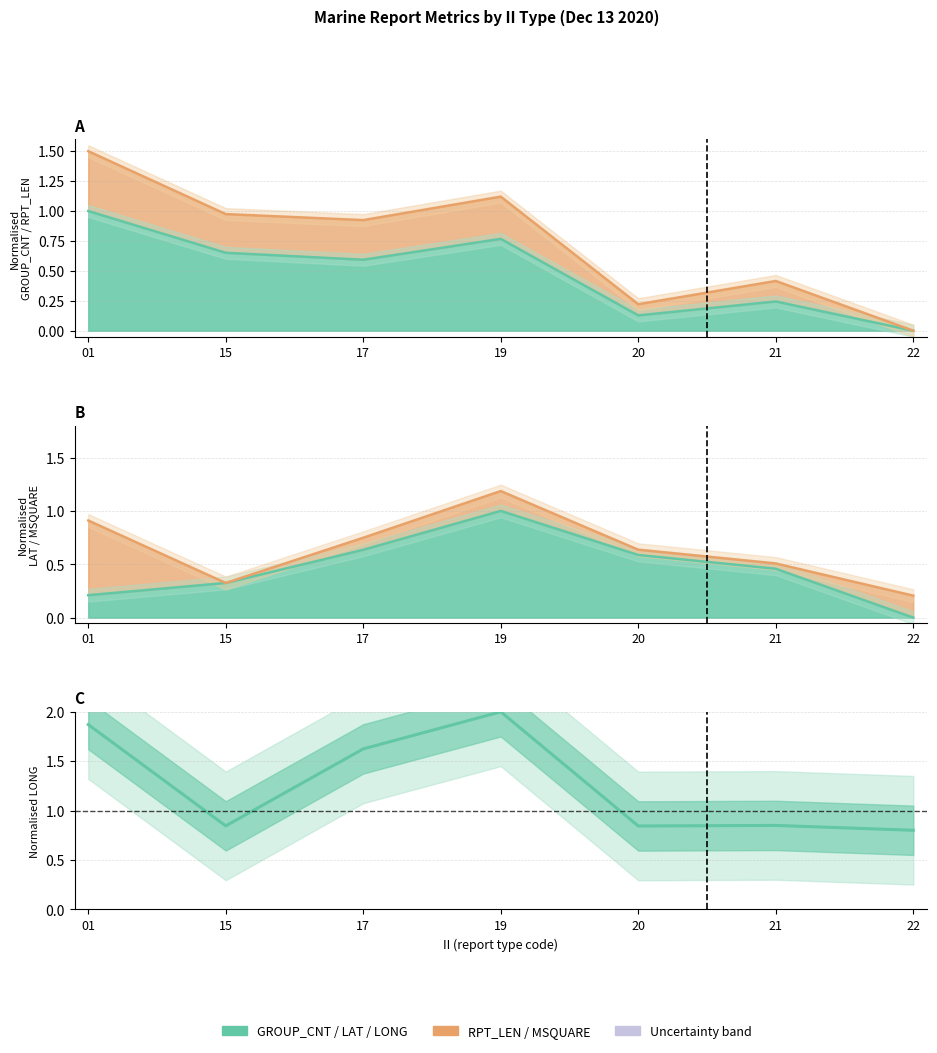

How many points are higher than both their immediate neighbors (excluding endpoints)?

2